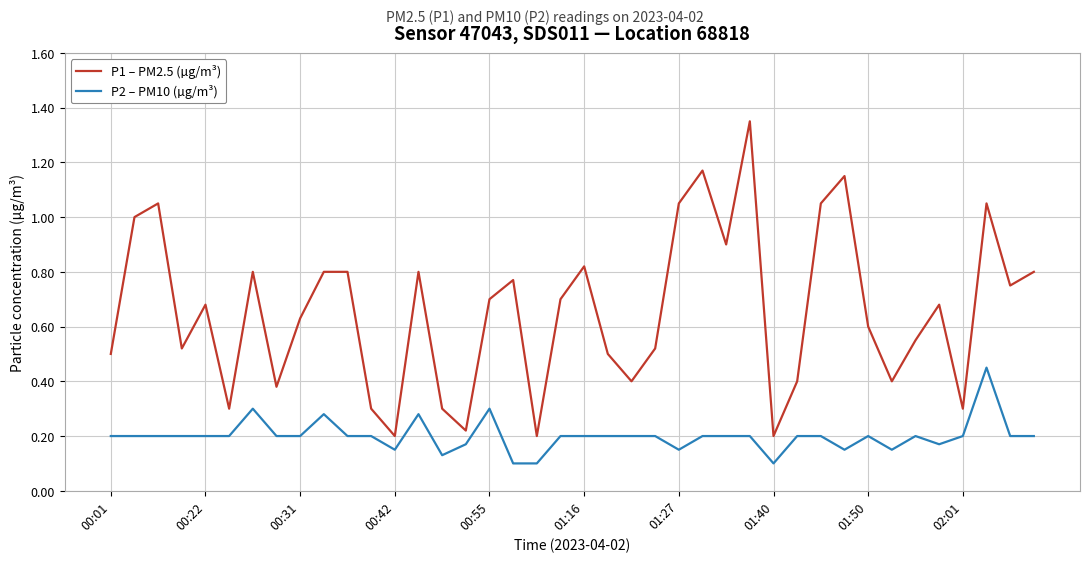

True or false: P2 – PM10 (µg/m³) and P1 – PM2.5 (µg/m³) cross at least once.

False